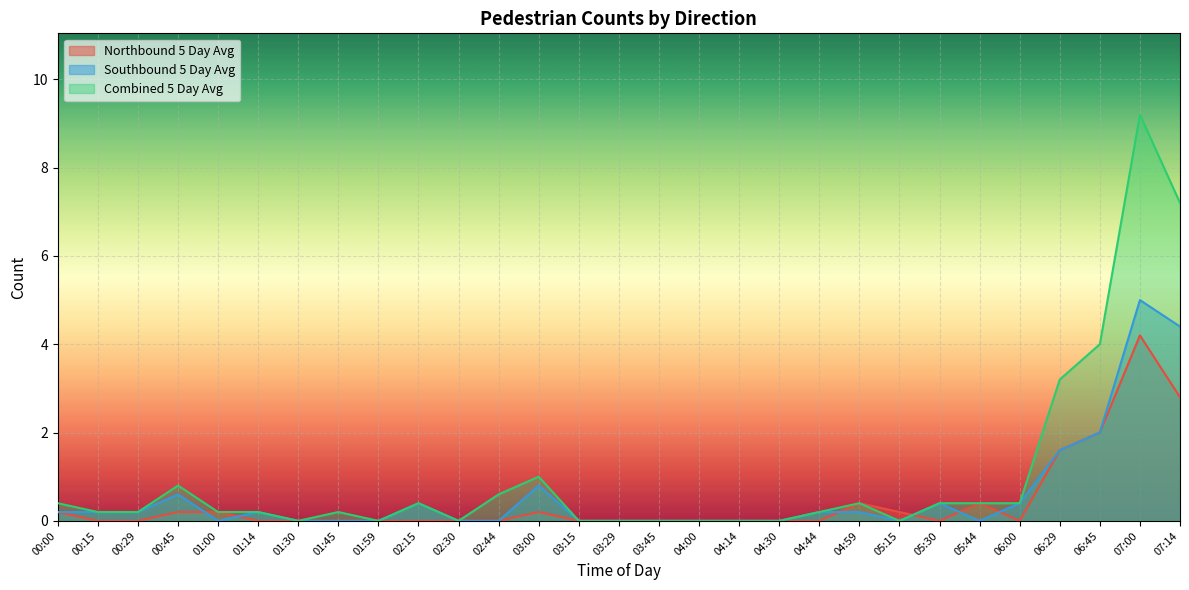

In Southbound 5 Day Avg, how many points are lower than both neighbors (excluding endpoints)?

3